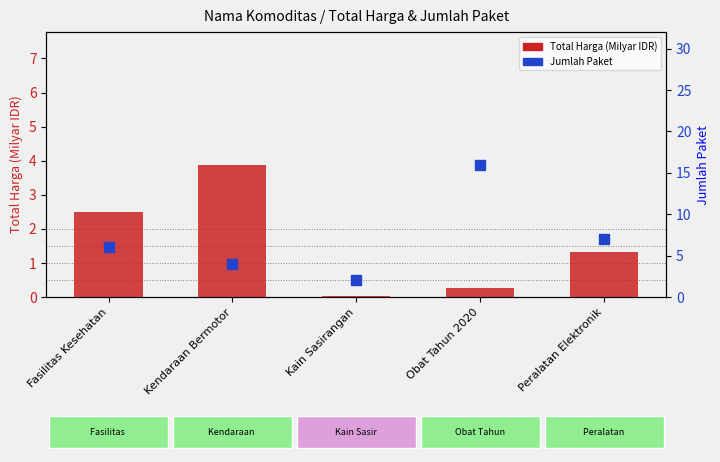

At which category is the sum across all series the highest?

Obat Tahun 2020